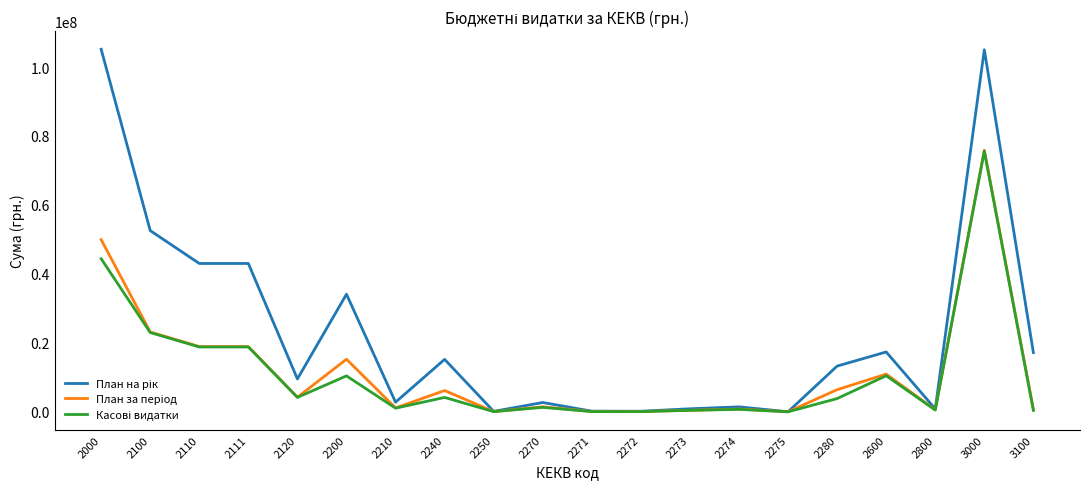

What is the total value across all series at 2280?

23534940.5